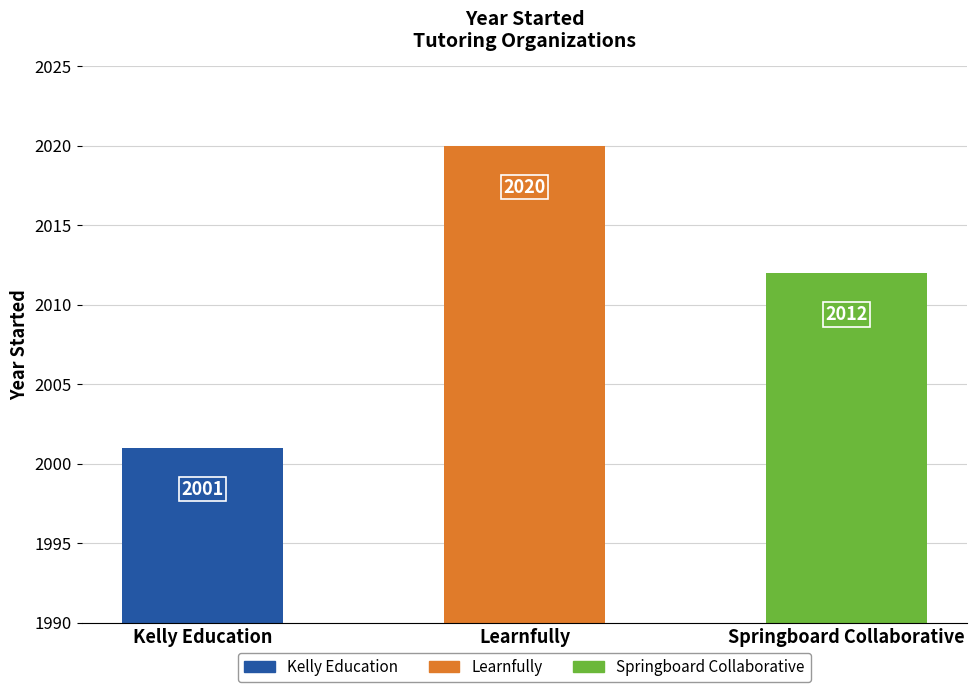

How many bars are there in total?

3